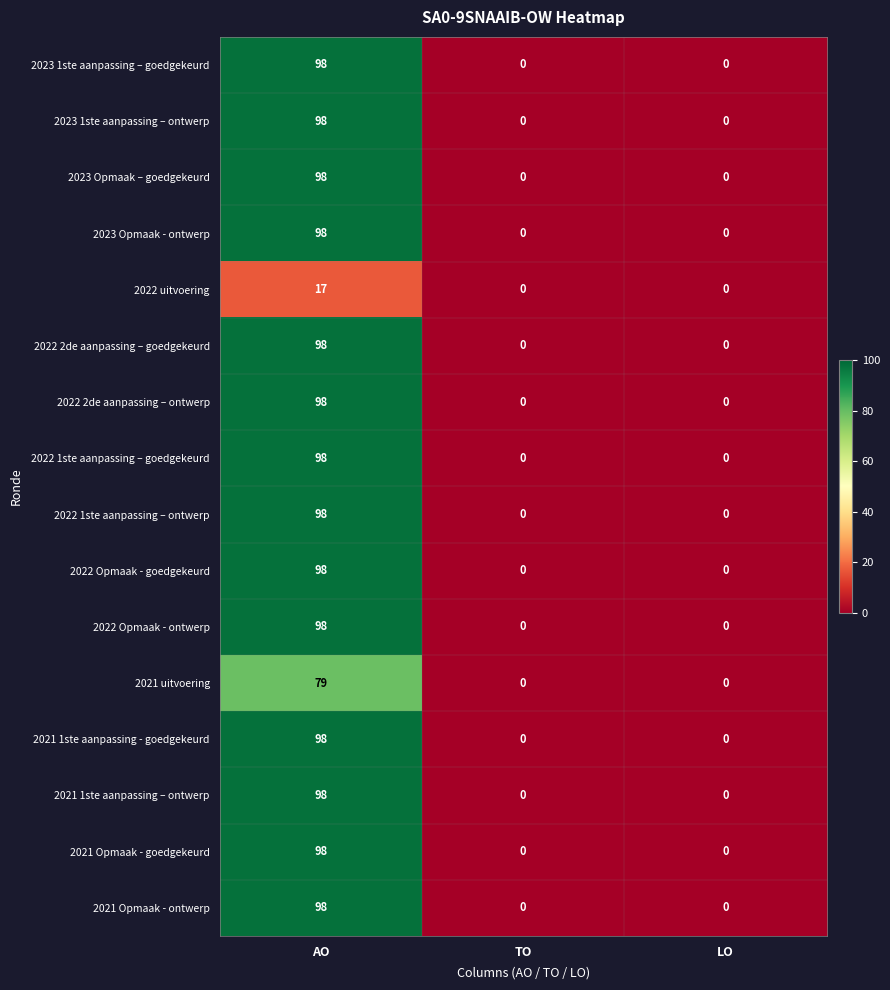

How many data points does each series have?

3